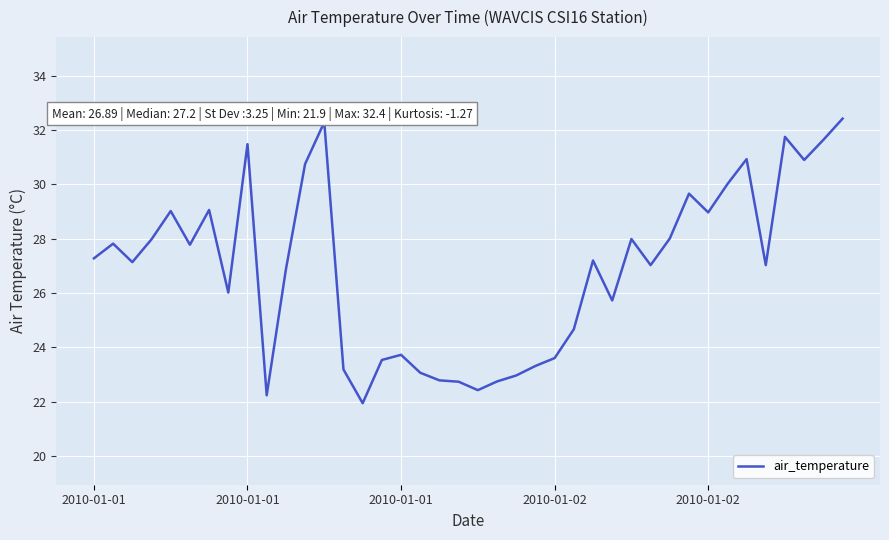

What is the greatest value displayed?

32.4